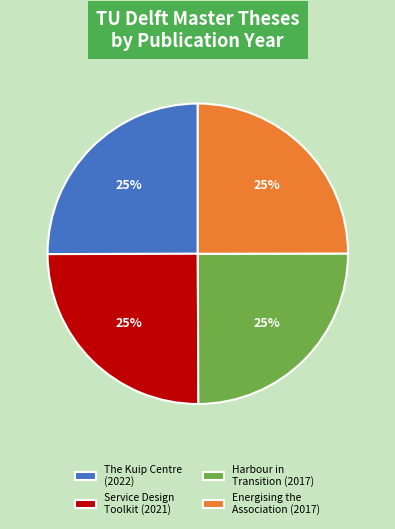

Is there a majority slice in this chart?

No